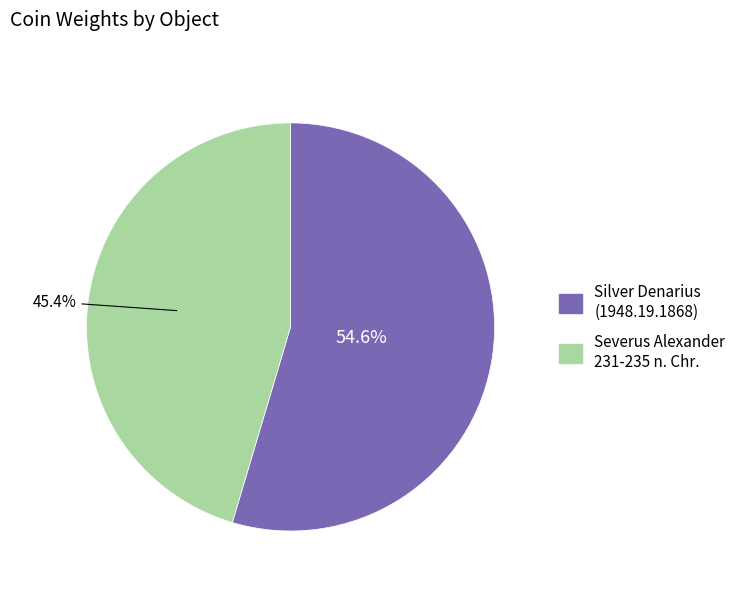

Approximately how many times larger is the value at Severus Alexander 231-235 n. Chr. compared to Silver Denarius (1948.19.1868)?

0.8